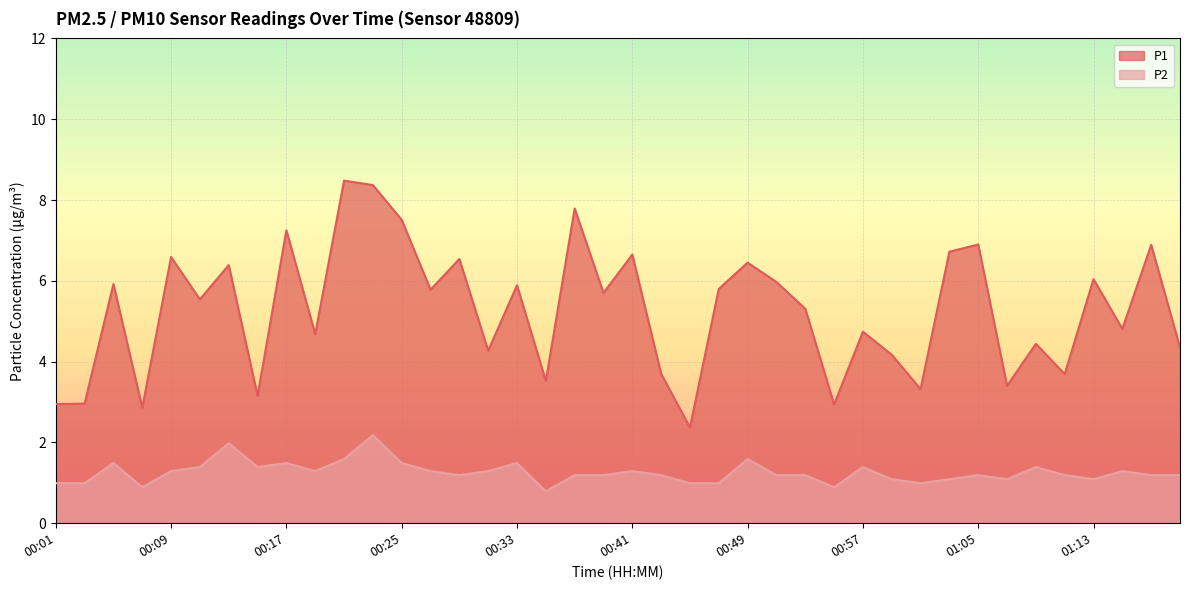

Reading left to right, list all the values displayed in this chart.

P1: 00:01=3.0	00:03=3.0	00:05=5.9	00:07=2.9	00:09=6.6	00:11=5.5	00:13=6.4	00:15=3.1	00:17=7.2	00:19=4.7	00:21=8.5	00:23=8.4	00:25=7.5	00:27=5.8	00:29=6.5	00:31=4.3	00:33=5.9	00:35=3.5	00:37=7.8	00:39=5.7	00:41=6.7	00:43=3.7	00:45=2.4	00:47=5.8	00:49=6.5	00:51=6.0	00:53=5.3	00:55=2.9	00:57=4.7	00:59=4.2	01:01=3.3	01:03=6.7	01:05=6.9	01:07=3.4	01:09=4.4	01:11=3.7	01:13=6.0	01:15=4.8	01:17=6.9	01:19=4.3
P2: 00:01=1.0	00:03=1.0	00:05=1.5	00:07=0.9	00:09=1.3	00:11=1.4	00:13=2.0	00:15=1.4	00:17=1.5	00:19=1.3	00:21=1.6	00:23=2.2	00:25=1.5	00:27=1.3	00:29=1.2	00:31=1.3	00:33=1.5	00:35=0.8	00:37=1.2	00:39=1.2	00:41=1.3	00:43=1.2	00:45=1.0	00:47=1.0	00:49=1.6	00:51=1.2	00:53=1.2	00:55=0.9	00:57=1.4	00:59=1.1	01:01=1.0	01:03=1.1	01:05=1.2	01:07=1.1	01:09=1.4	01:11=1.2	01:13=1.1	01:15=1.3	01:17=1.2	01:19=1.2